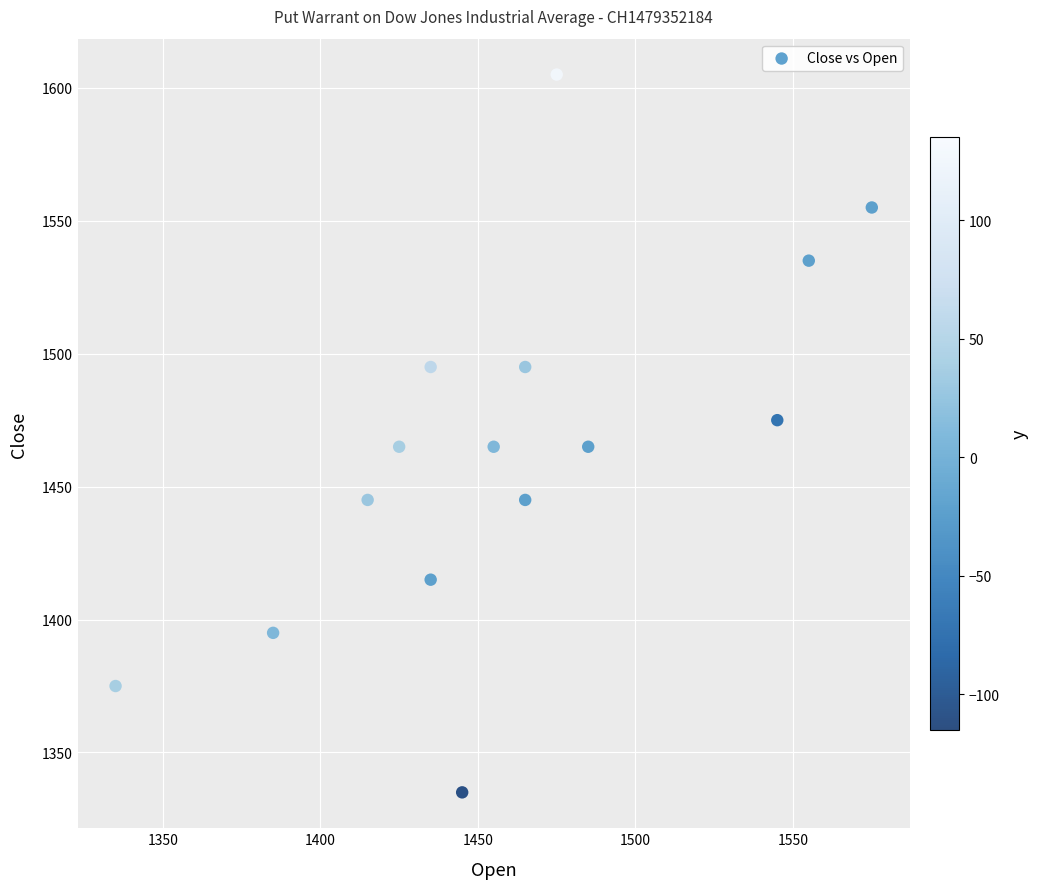

What is the range of Y values (max minus min)?

270